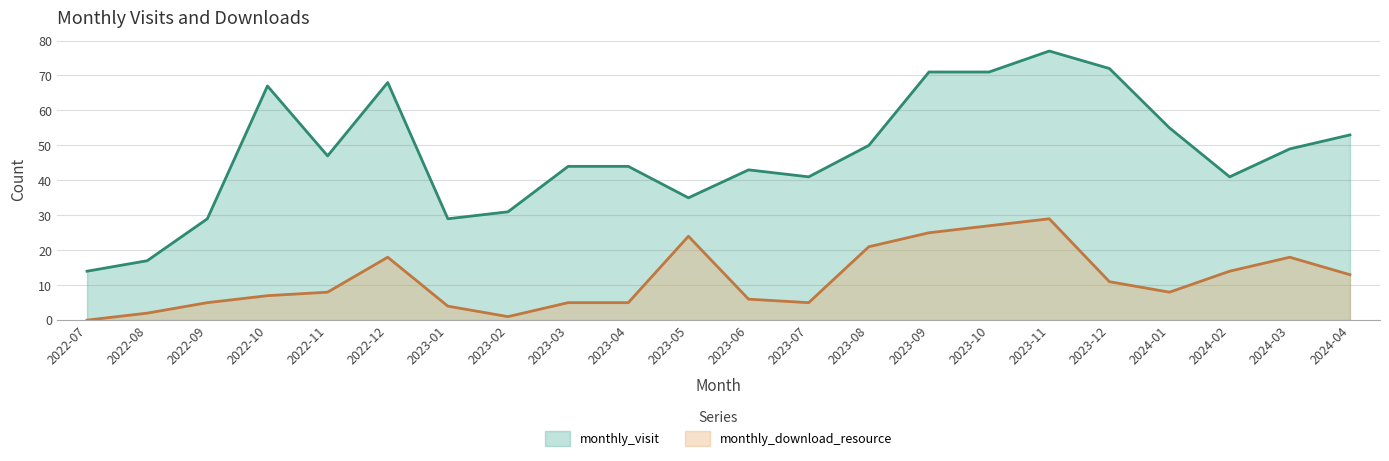

How many interior local valleys does the monthly_download_resource series have?

3